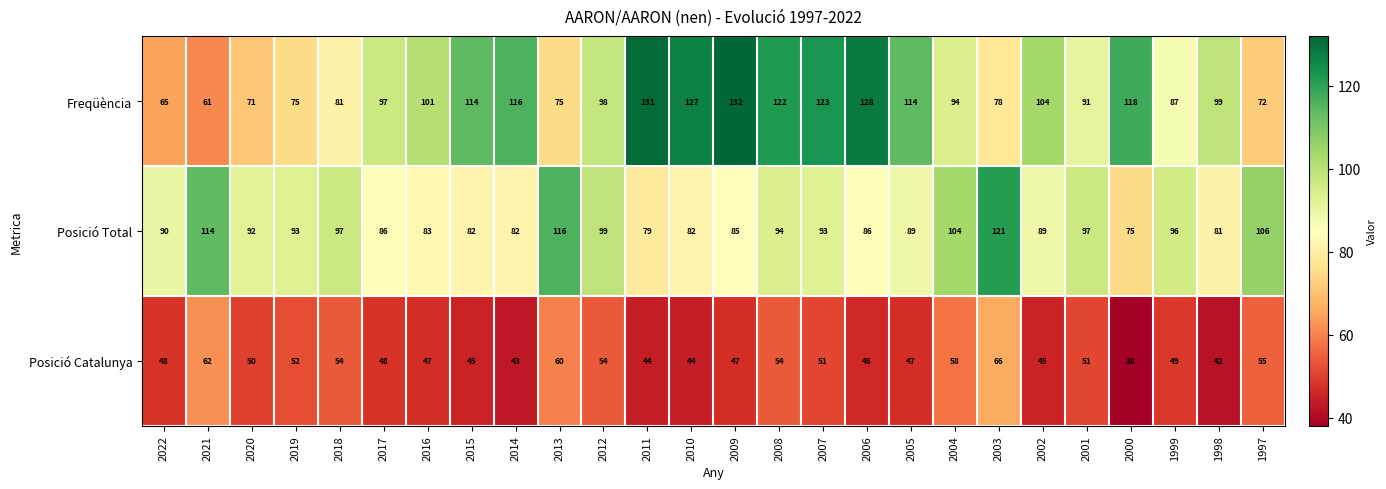

True or false: Posició Total has a value of 54 at 2008.

False